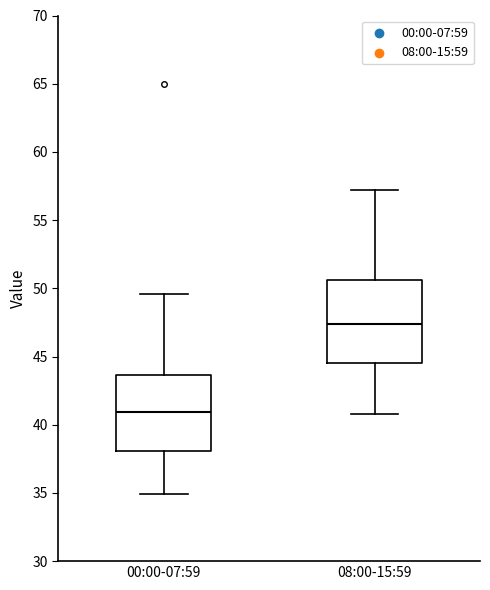

Reading left to right, transcribe this box plot: for each box, give where its median line is, the range the box spans, and where its two whiskers end, as read against the y-axis. The values are not printed on the chart, so give them approximately, as read against the axis.

00:00-07:59: median 41.0, box 38.0 to 43.5, whiskers 35.0 to 49.5
08:00-15:59: median 47.5, box 44.5 to 50.5, whiskers 41.0 to 57.0